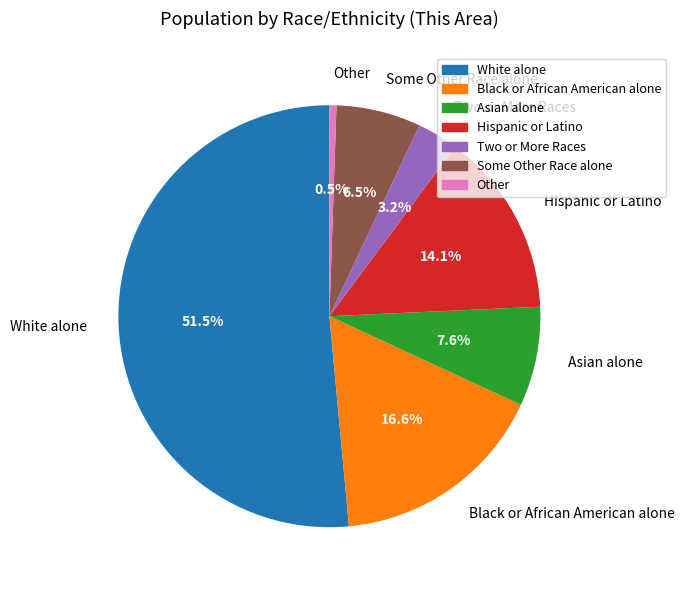

Count the number of slices in the pie.

7